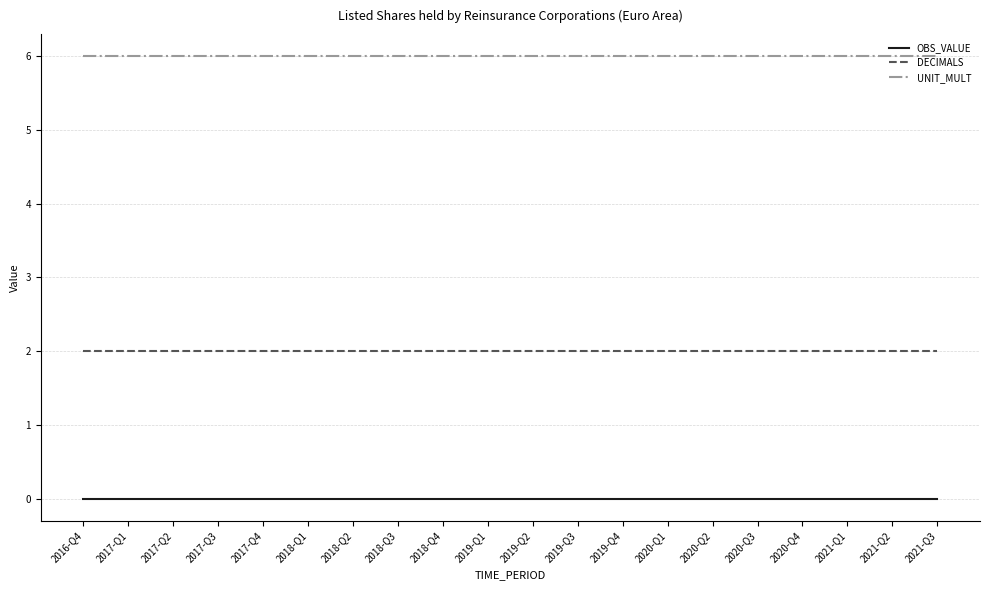

Is it true that UNIT_MULT equals 10 at 2017-Q1?

False